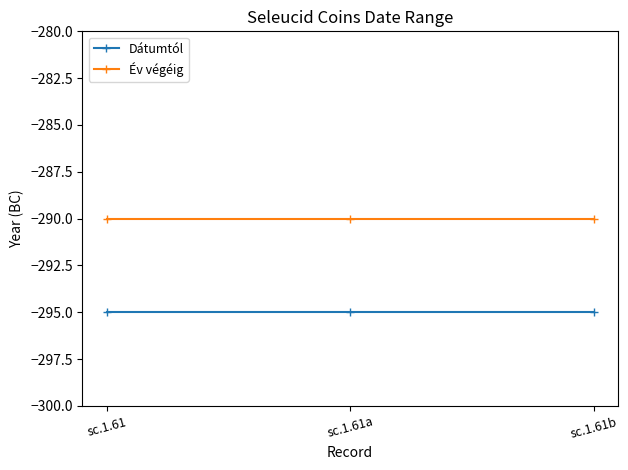

True or false: Év végéig has a value of -290 at sc.1.61.

True